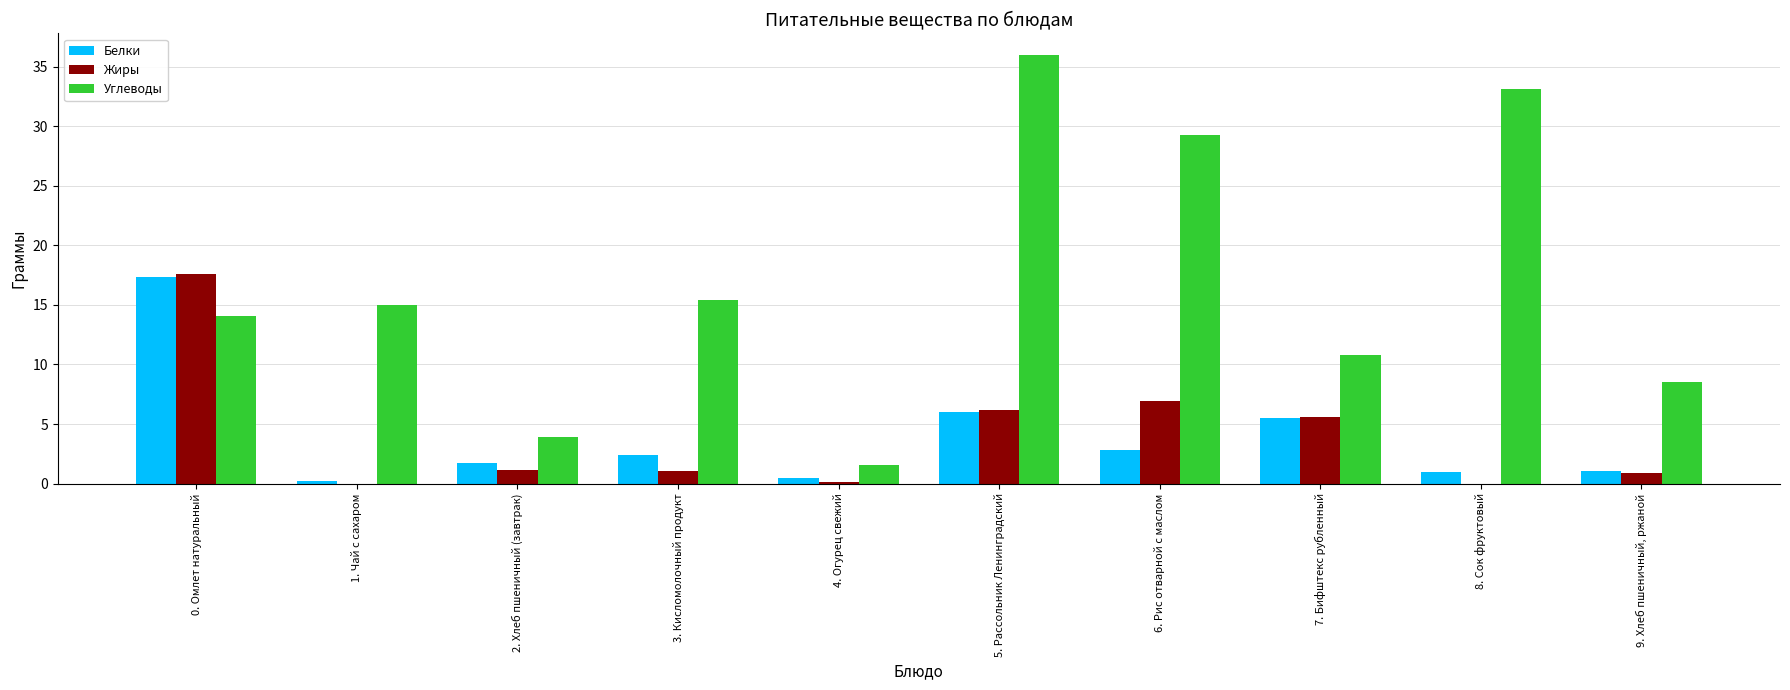

Are the bars grouped side by side (vs. stacked)?

Yes